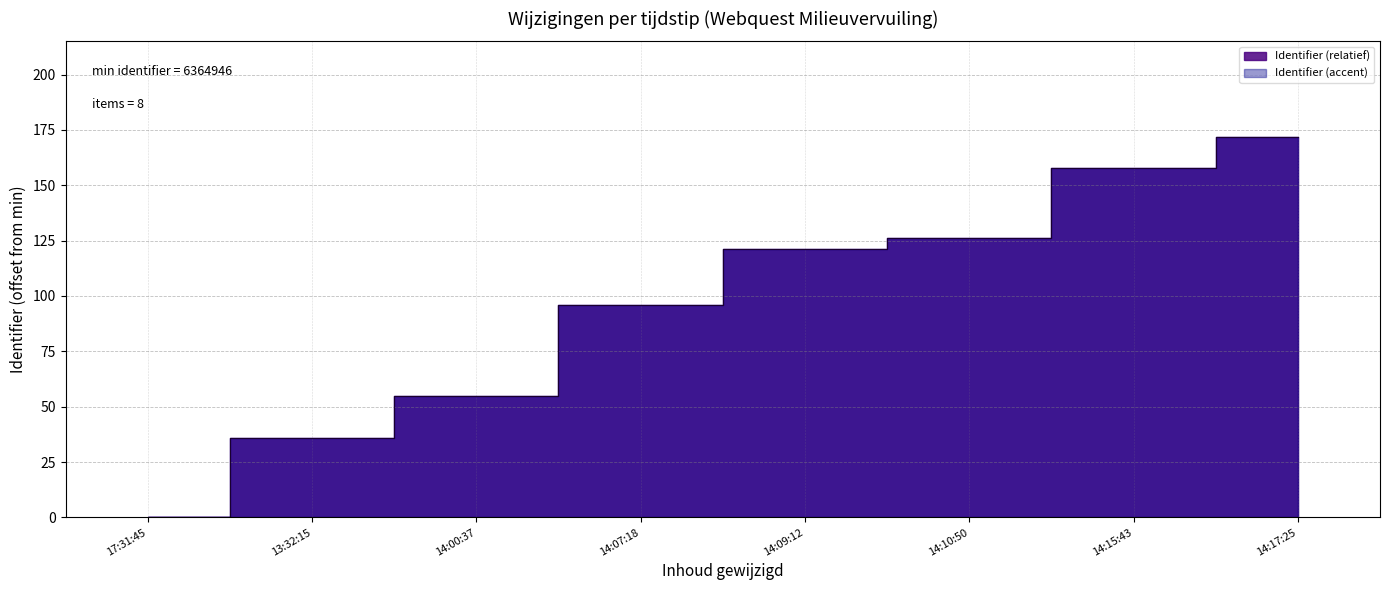

The chart shows a value of 0 at 17:31:45. True or false?

True